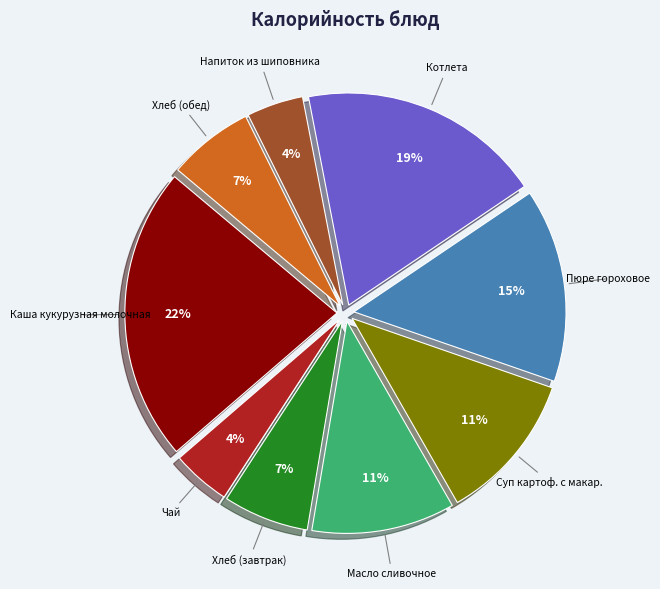

To the nearest percent, what is the average slice percentage?

11%